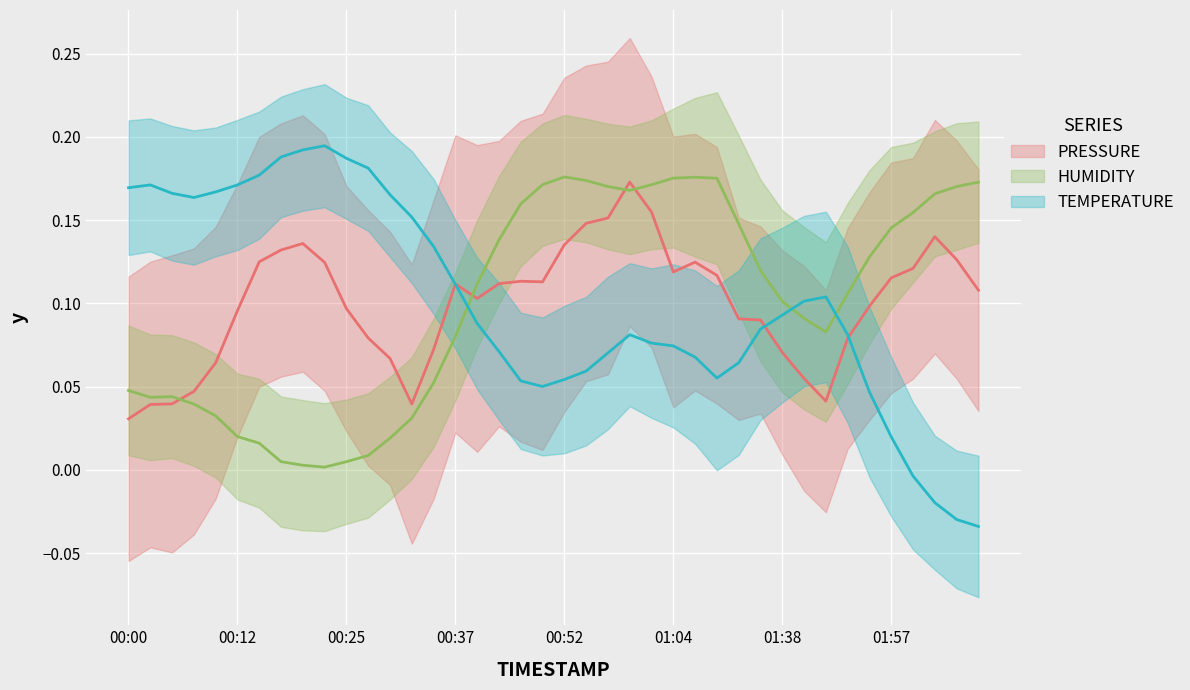

What is the difference between the maximum and minimum values in the HUMIDITY (line) series?

0.2